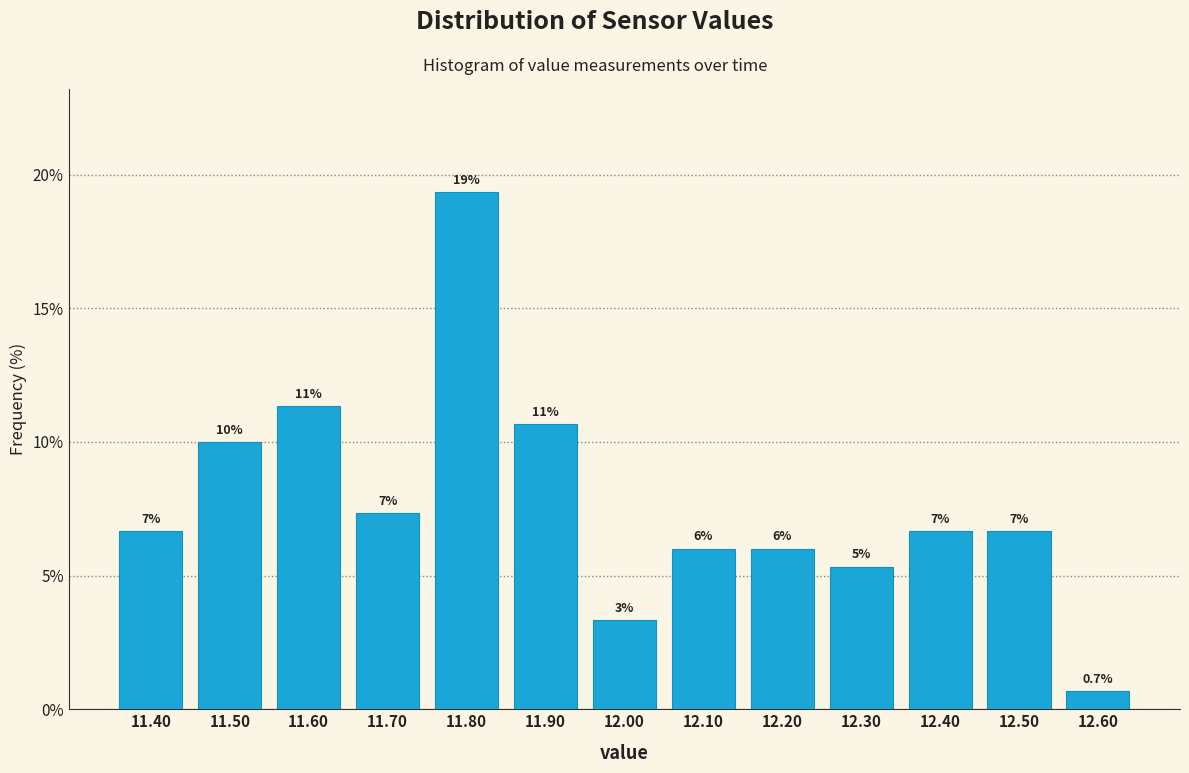

Are the bars horizontal?

No